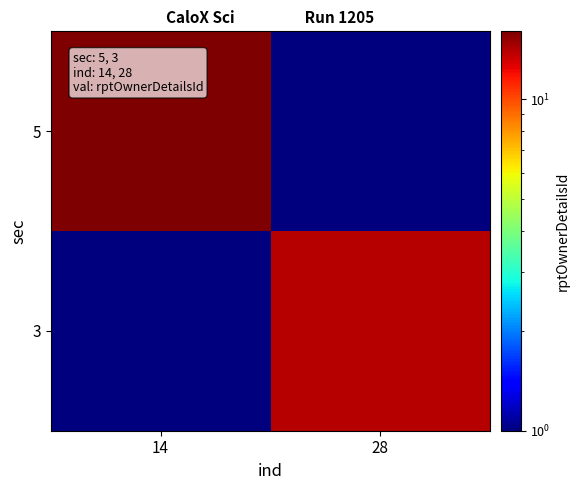

Rank the series by their maximum value, from highest to lowest.

5, 3